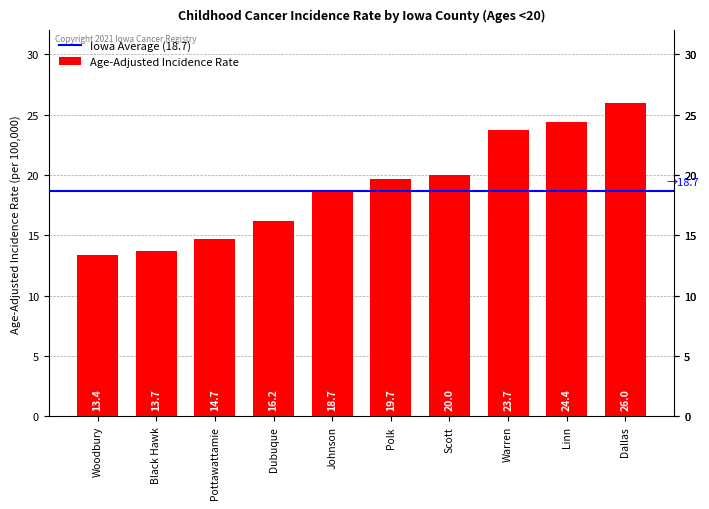

List the labels in order of value, smallest first.

Woodbury, Black Hawk, Pottawattamie, Dubuque, Johnson, Polk, Scott, Warren, Linn, Dallas